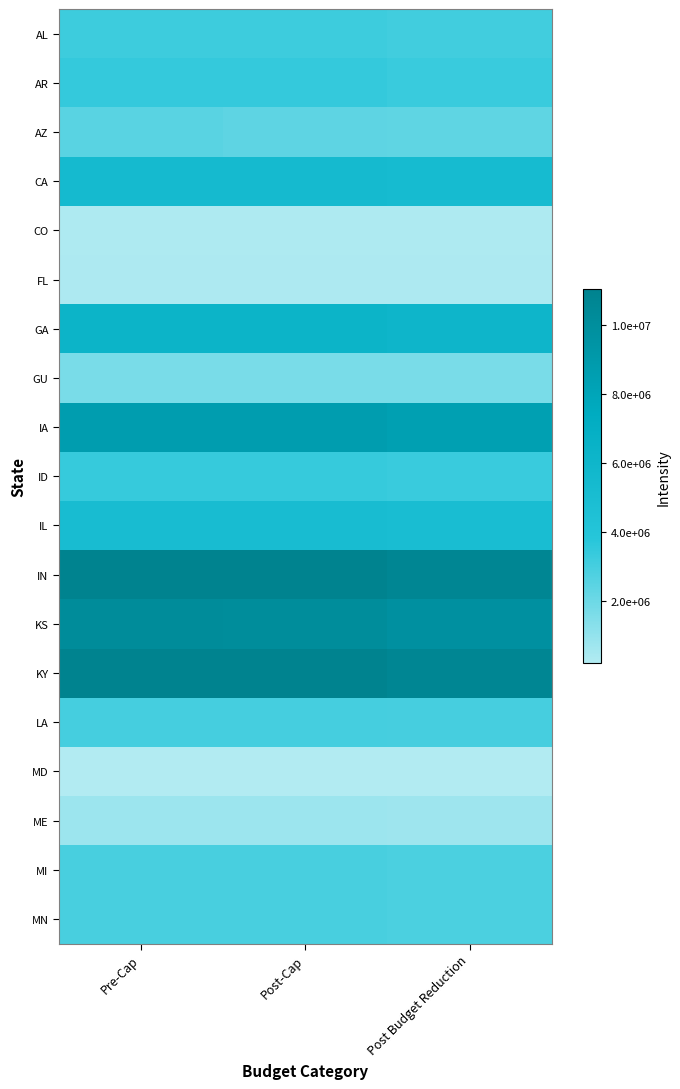

At which category is the sum across all series the highest?

Pre-Cap